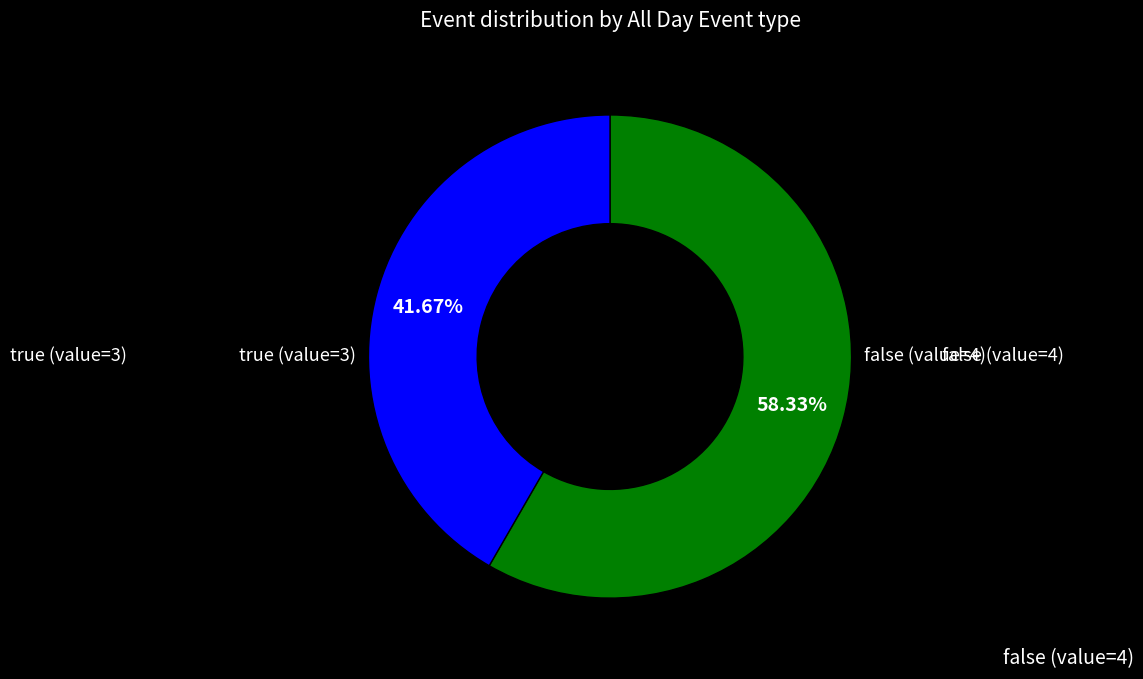

Is there a majority slice in this chart?

Yes